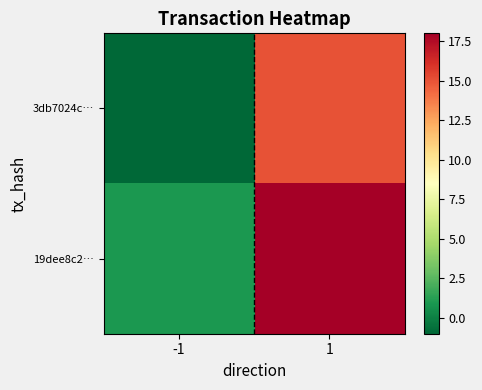

Rank the series by their average value, from lowest to highest.

3db7024c…, 19dee8c2…